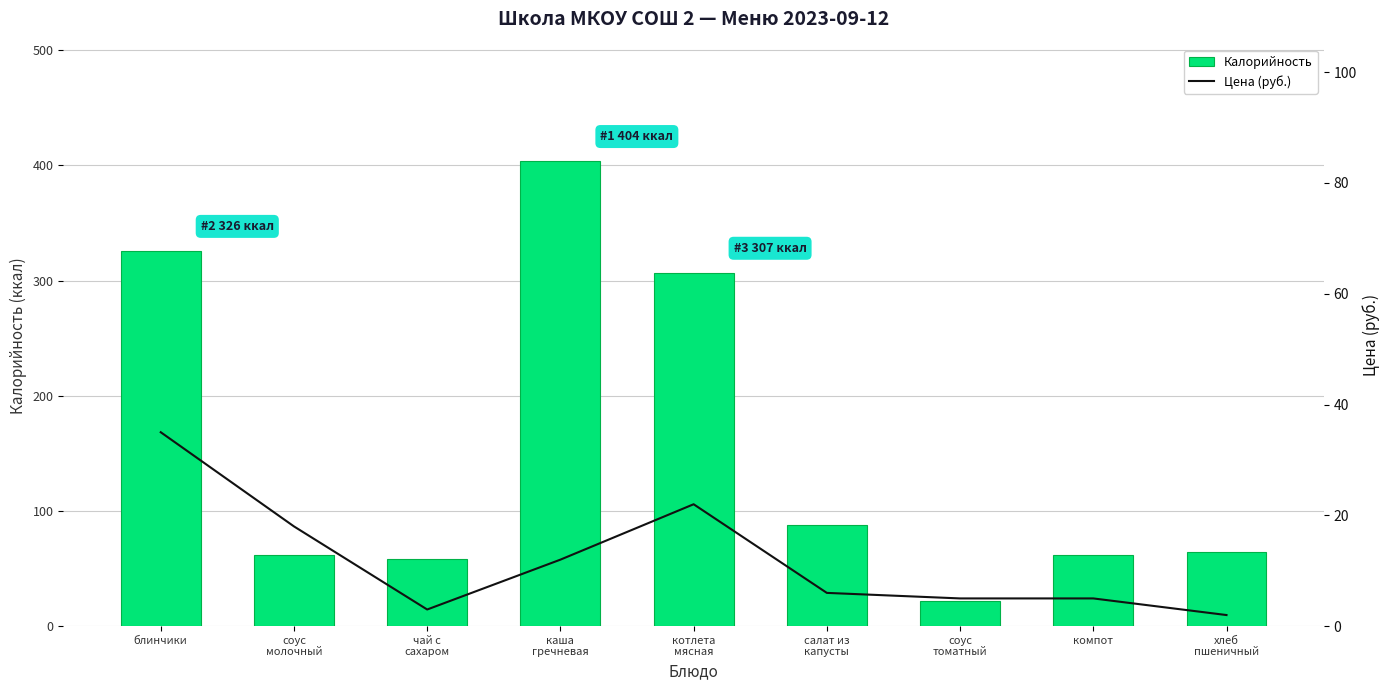

What is the average value of the Калорийность series?

155